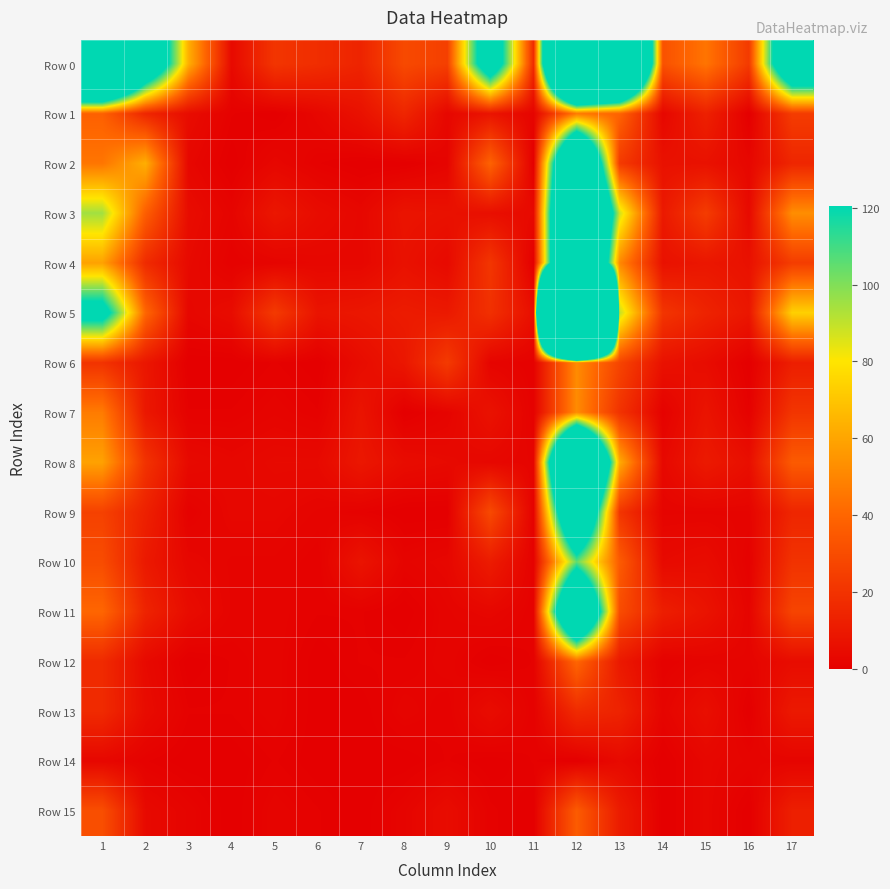

At how many categories does at least one series exceed 878?

1